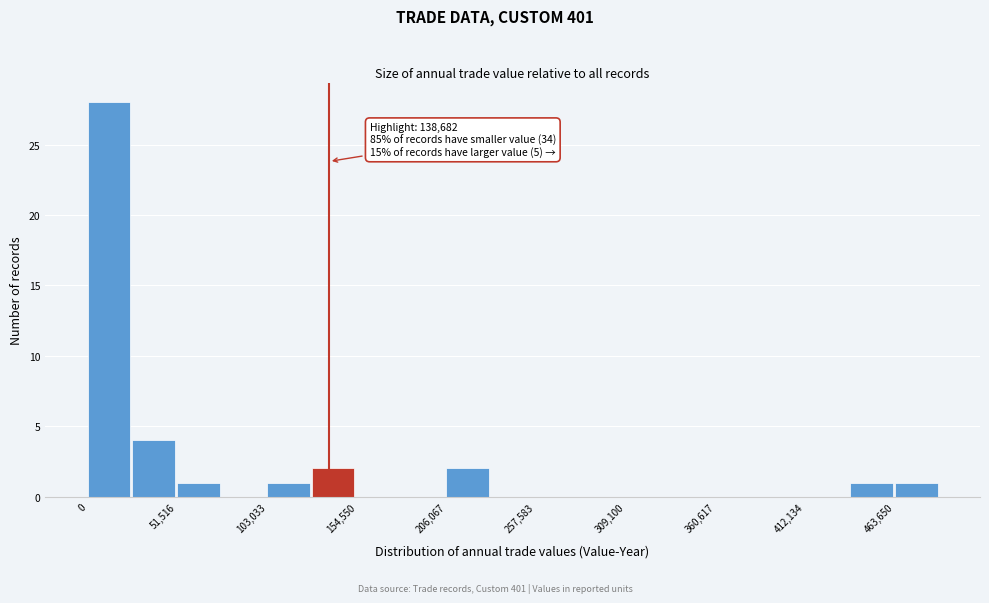

Around what value on the x-axis is the tallest bar? Give the approximate position of its centre, as read against the axis.

10000